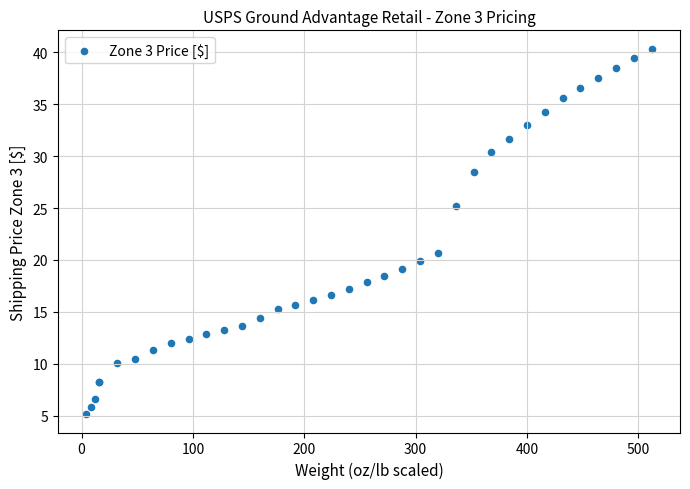

What Y value in the scatter plot is closest to 22?

20.7